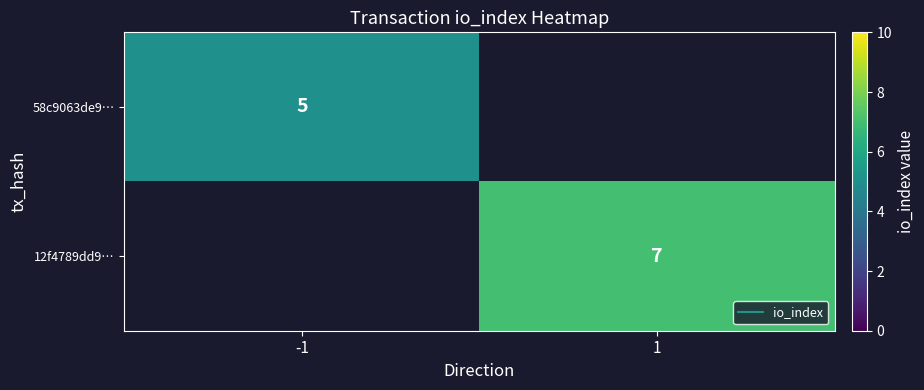

Between -1 and 1, which is larger?

1